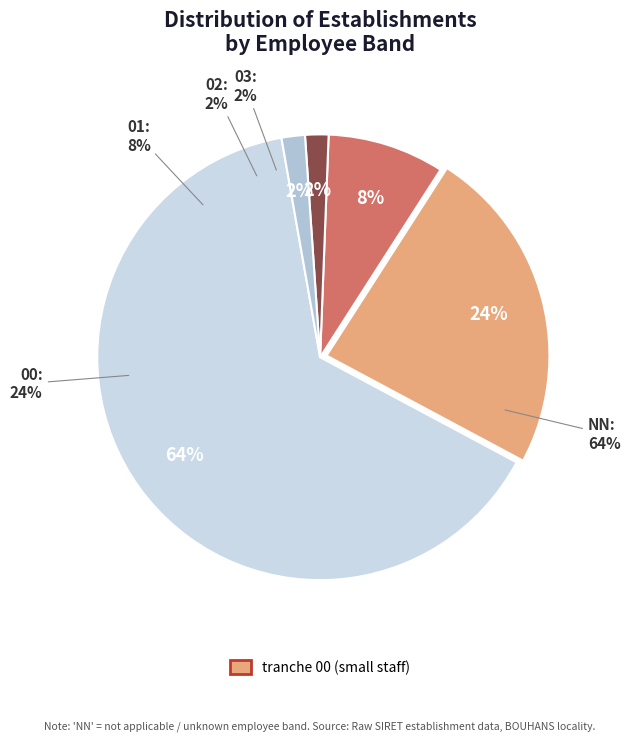

How many segments does this pie chart have?

5